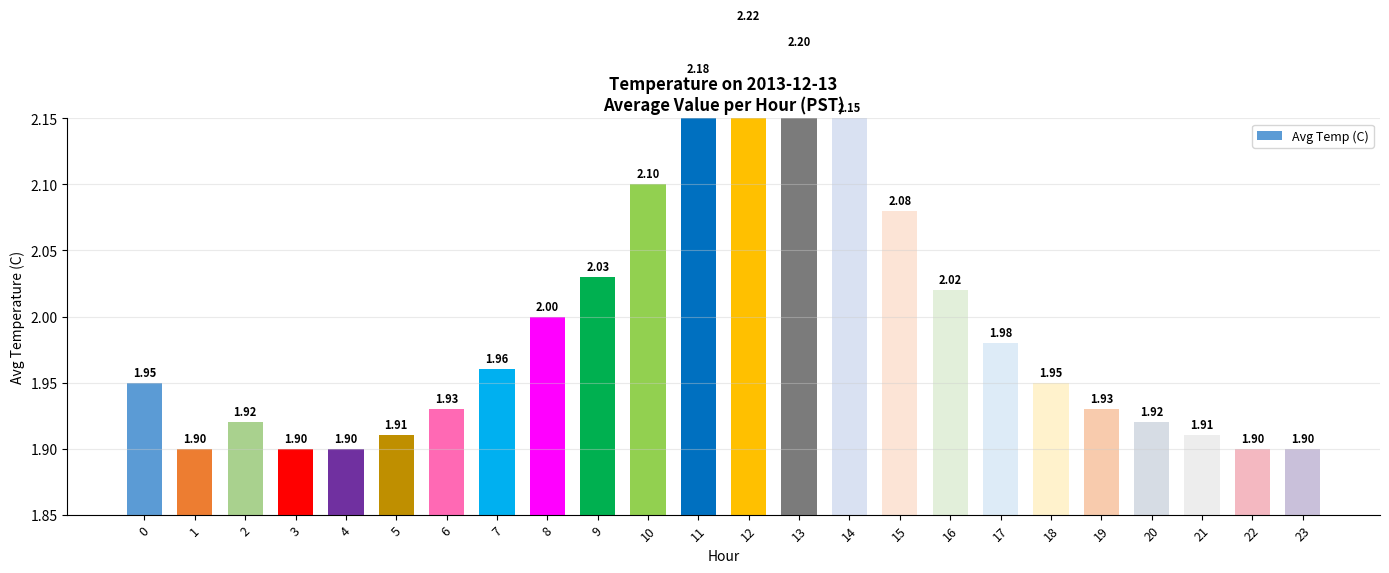

Approximately how many times larger is the value at 4 compared to 13?

0.9